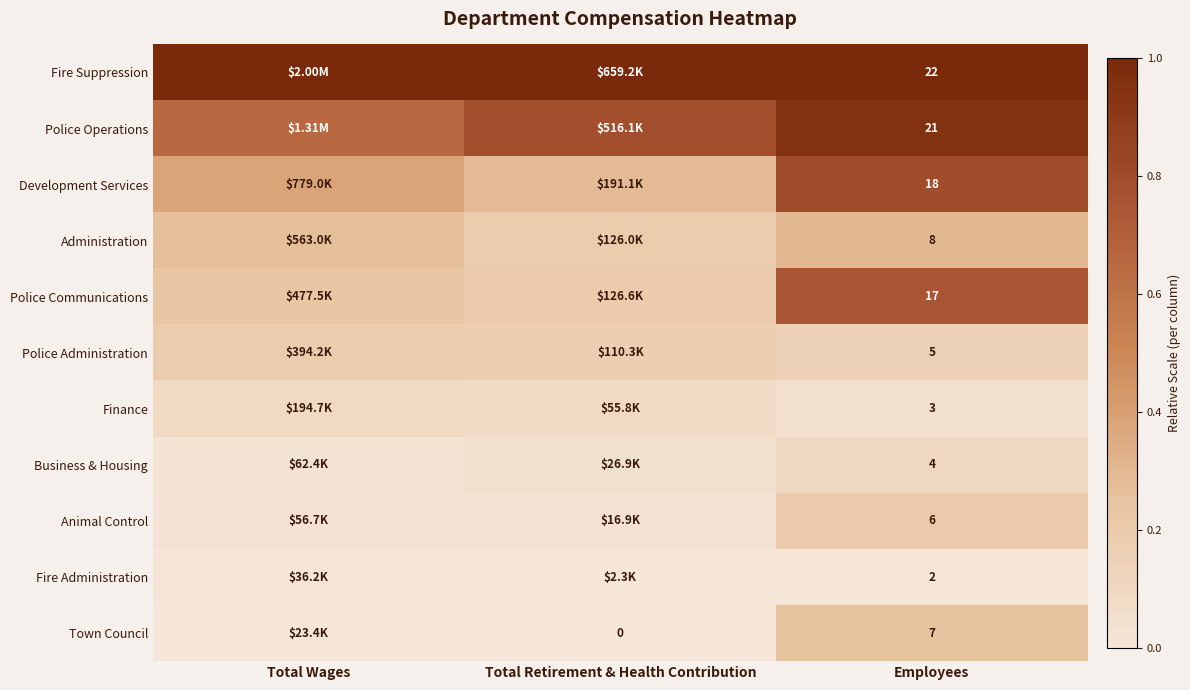

Rank the series at Employees from highest to lowest value.

Fire Suppression, Police Operations, Development Services, Police Communications, Administration, Town Council, Animal Control, Police Administration, Business & Housing, Finance, Fire Administration